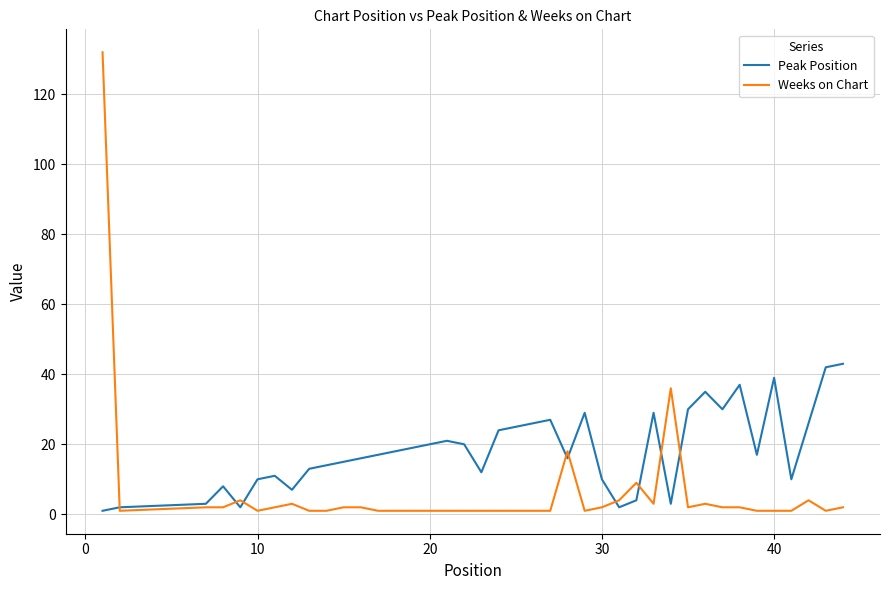

True or false: Peak Position has more than 2 points higher than both neighbors.

True